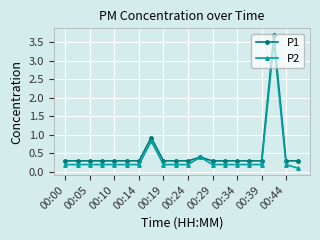

True or false: P2 has more than 2 interior local peaks.

True